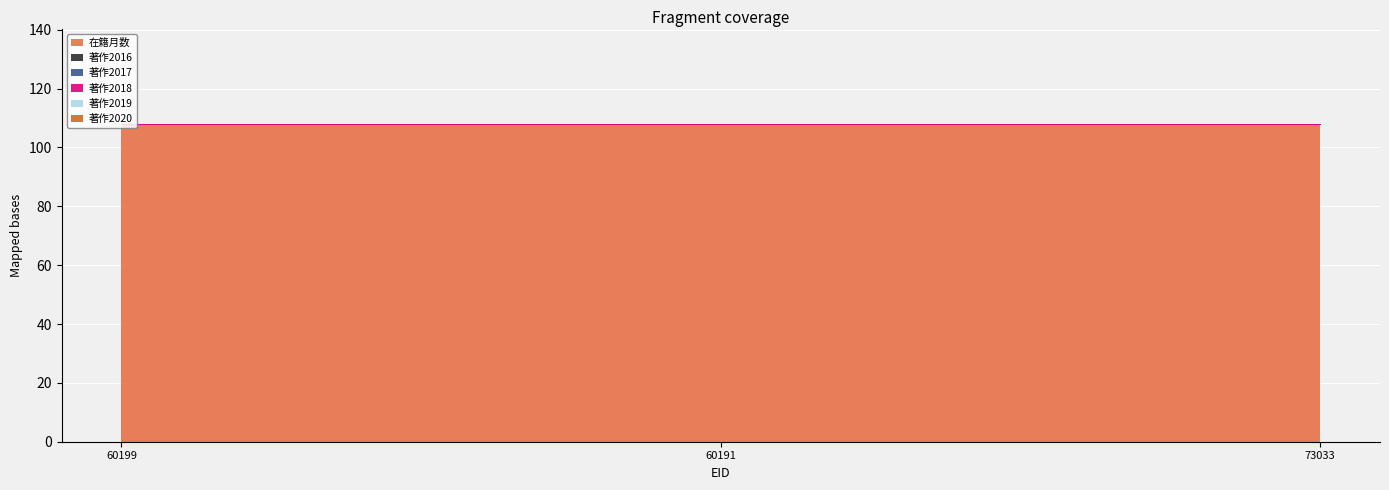

Which series has the widest spread of values?

在籍月数